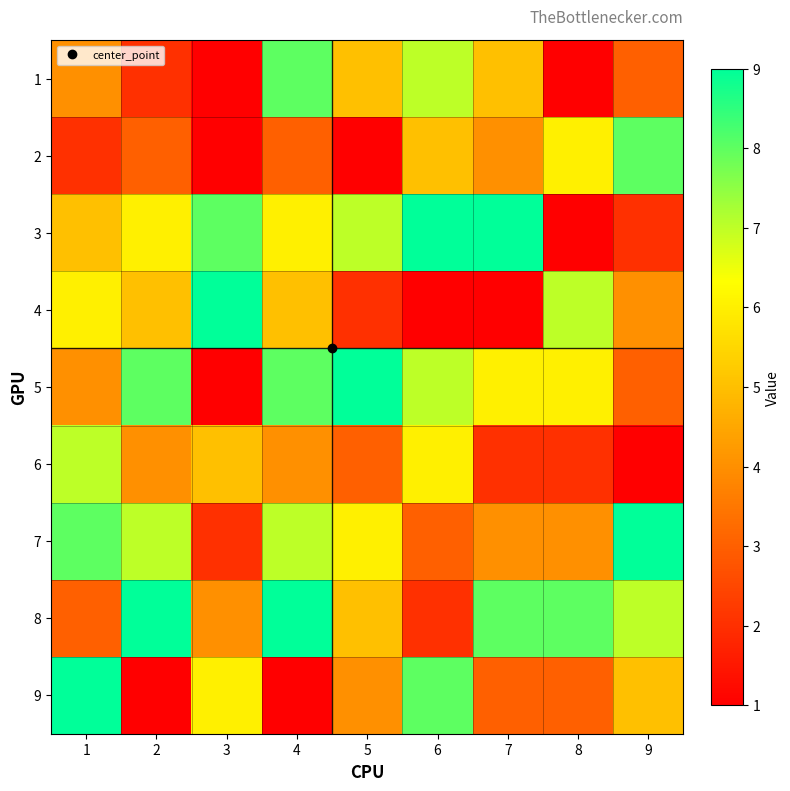

What is the total value across all series at 8?

38